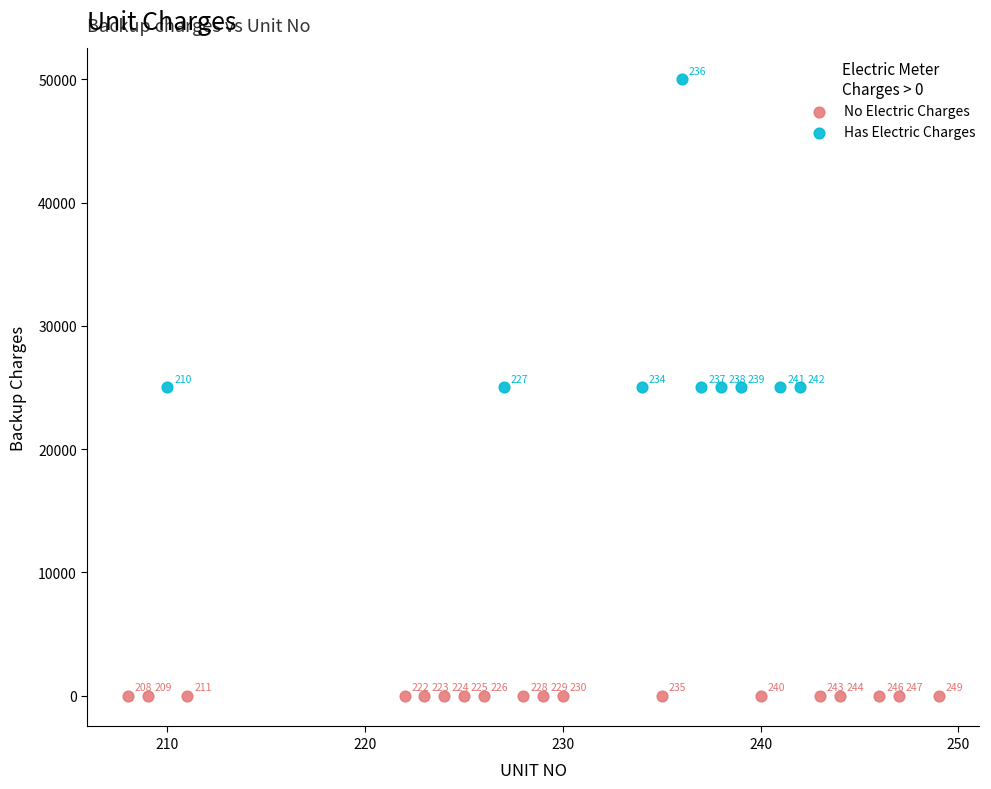

Which series reaches the maximum Y coordinate?

Has Electric Charges